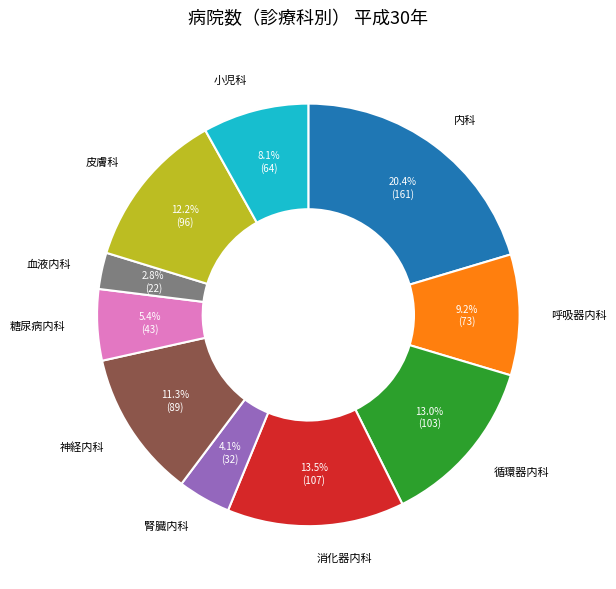

Is there a majority slice in this chart?

No